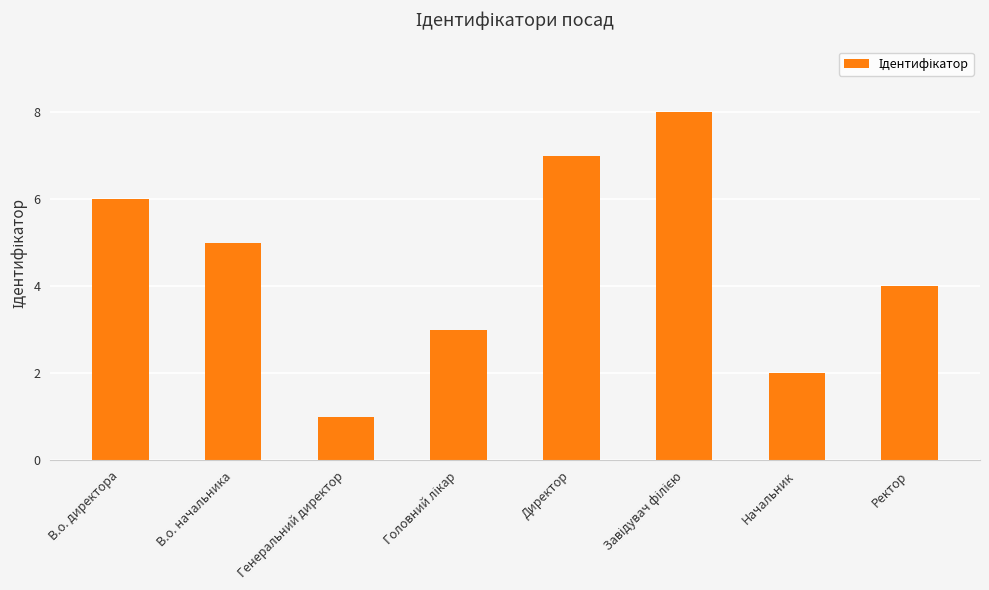

Is it true that the value at Ректор is 6?

False